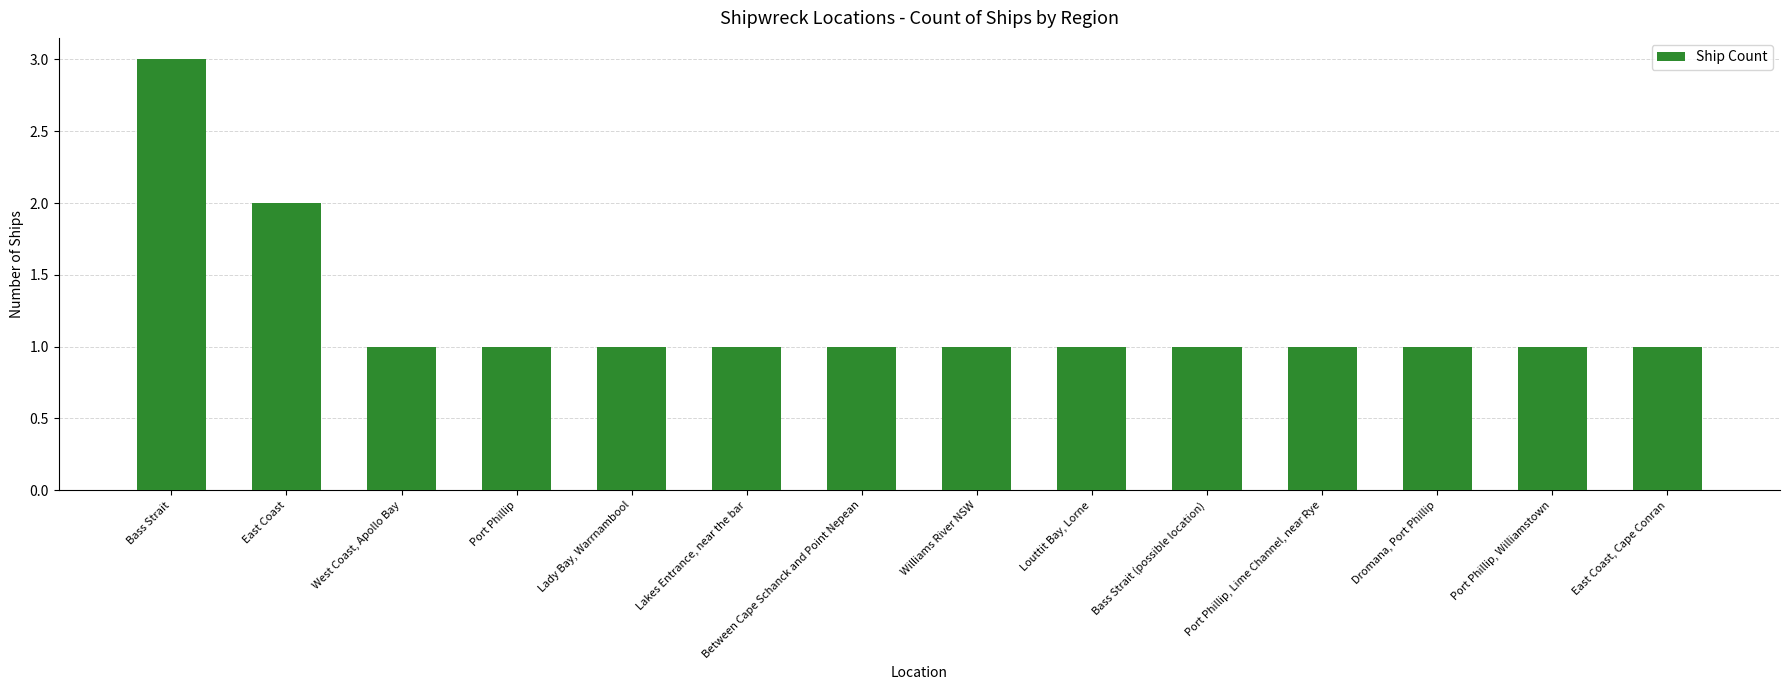

What position from the right is Port Phillip, Williamstown?

2